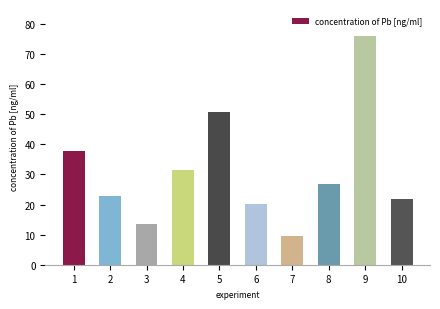

What is the value of the 6th bar from the left?

20.2